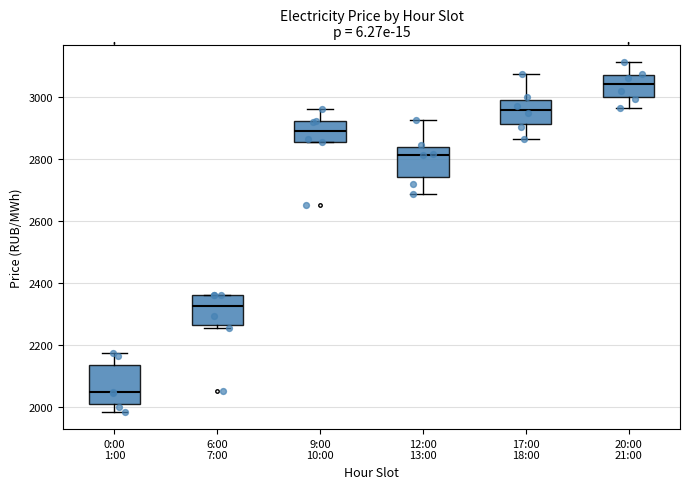

Where does the lower whisker of the box for 17:00 18:00 end on the y-axis? The values are not printed on the chart, so give them approximately, as read against the axis.

2860